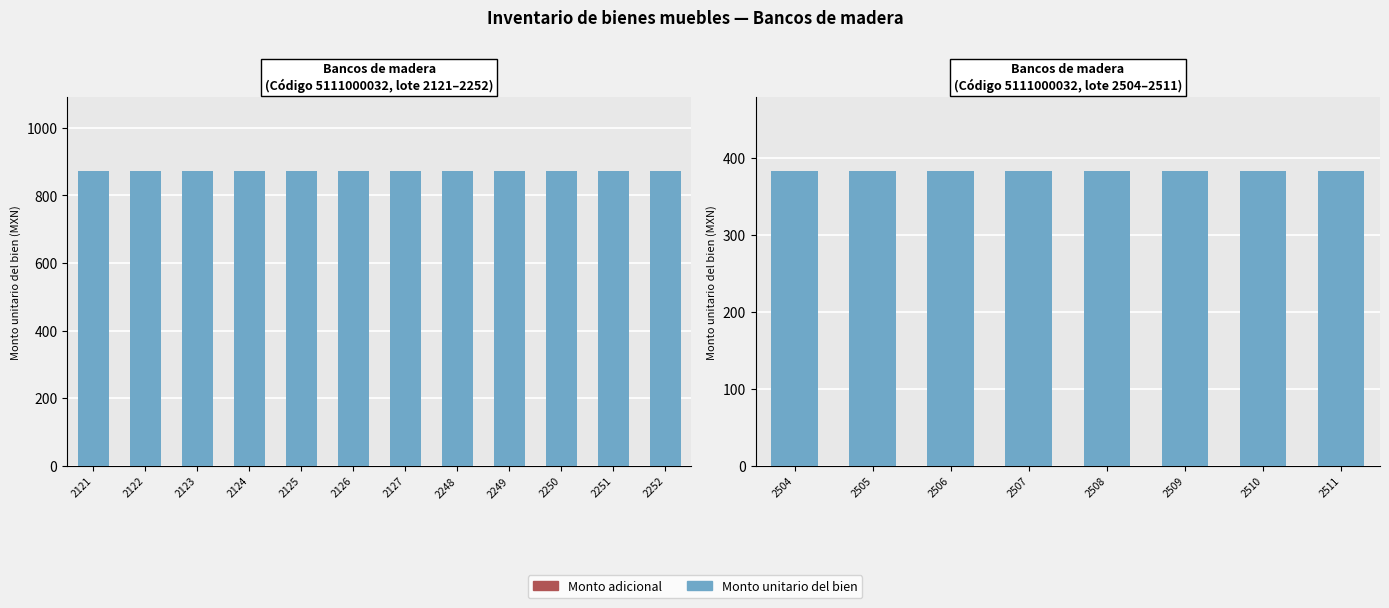

Between 2508 and 2511, which series saw the biggest shift?

Monto unitario (lote principal)